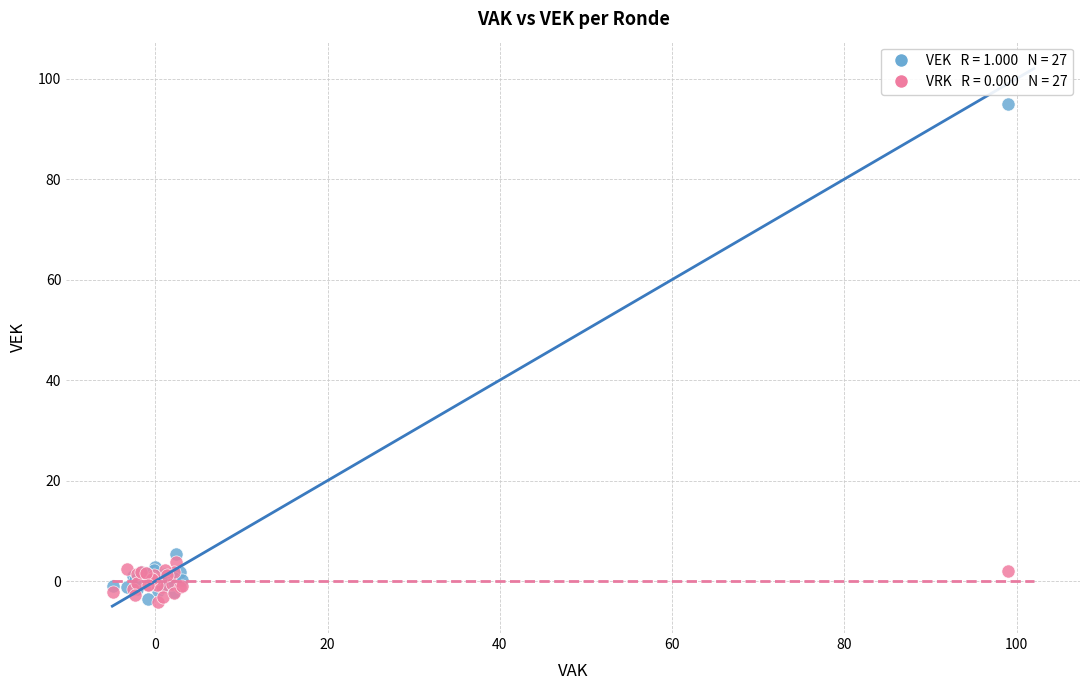

Across all series, what Y value is closest to 45?

5.4